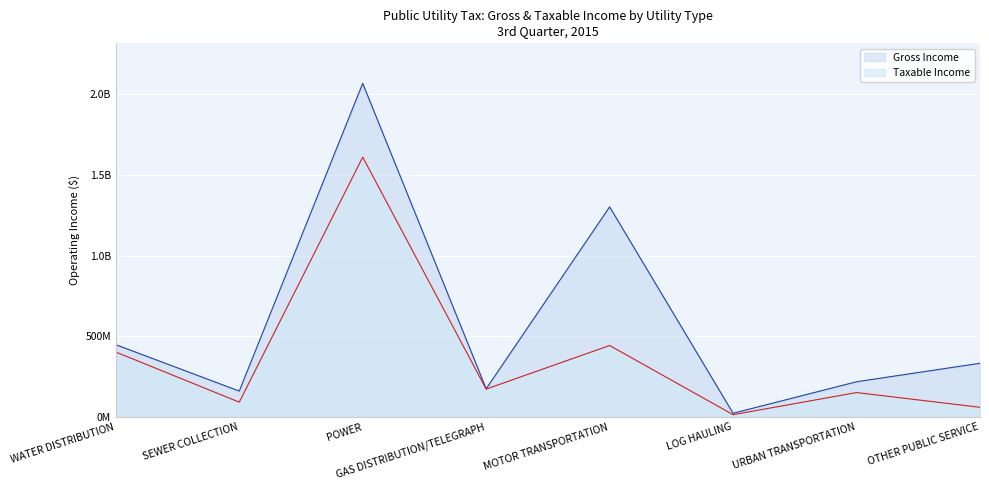

What is the value of the Taxable Income point at the 4th from the left?

173234971